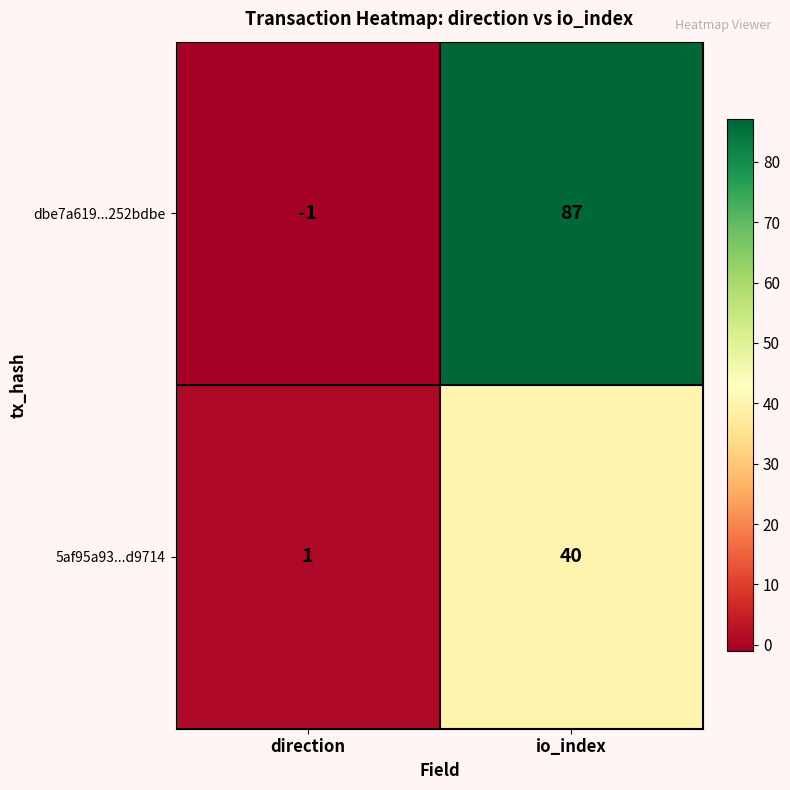

Between direction and io_index, which series saw the biggest shift?

dbe7a619...252bdbe